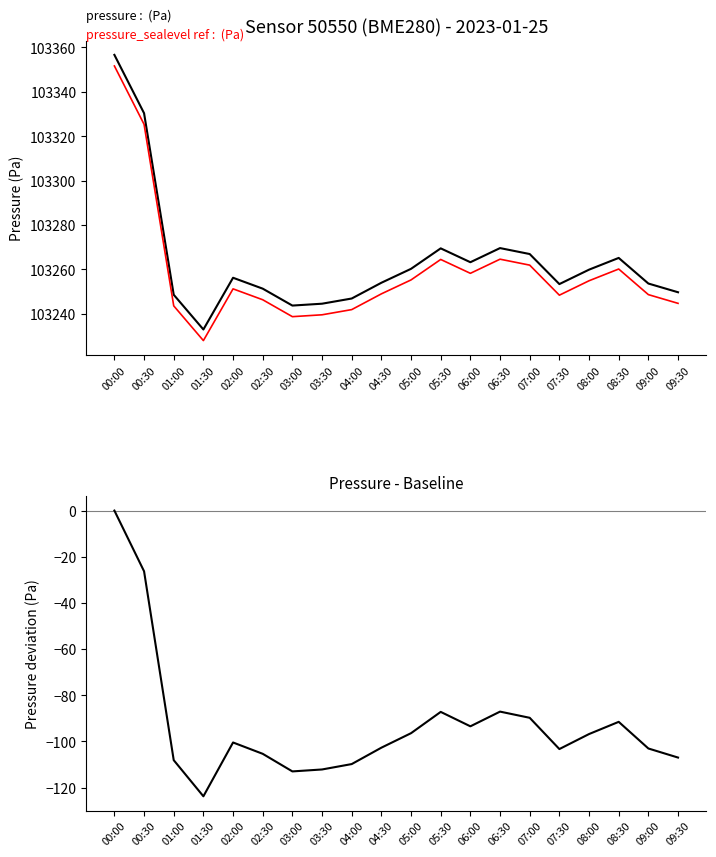

What is the difference between the maximum and minimum values in the pressure diff series?

123.8